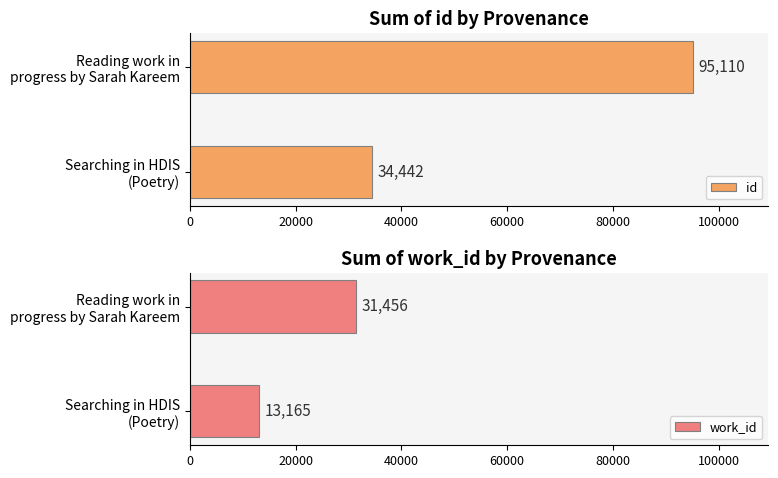

How many bars are there in each group?

2